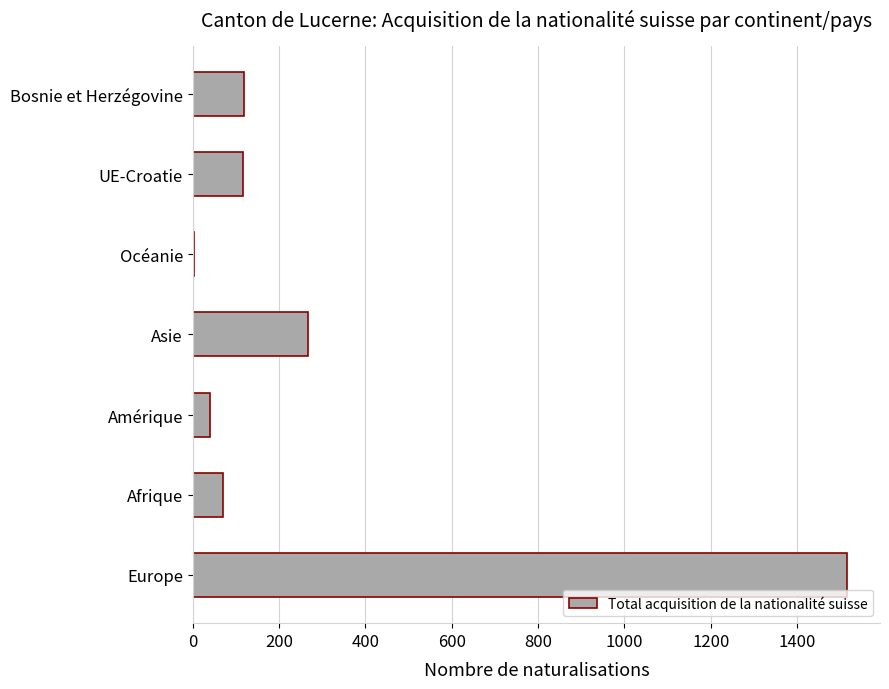

Which category has the highest value across all series?

Europe